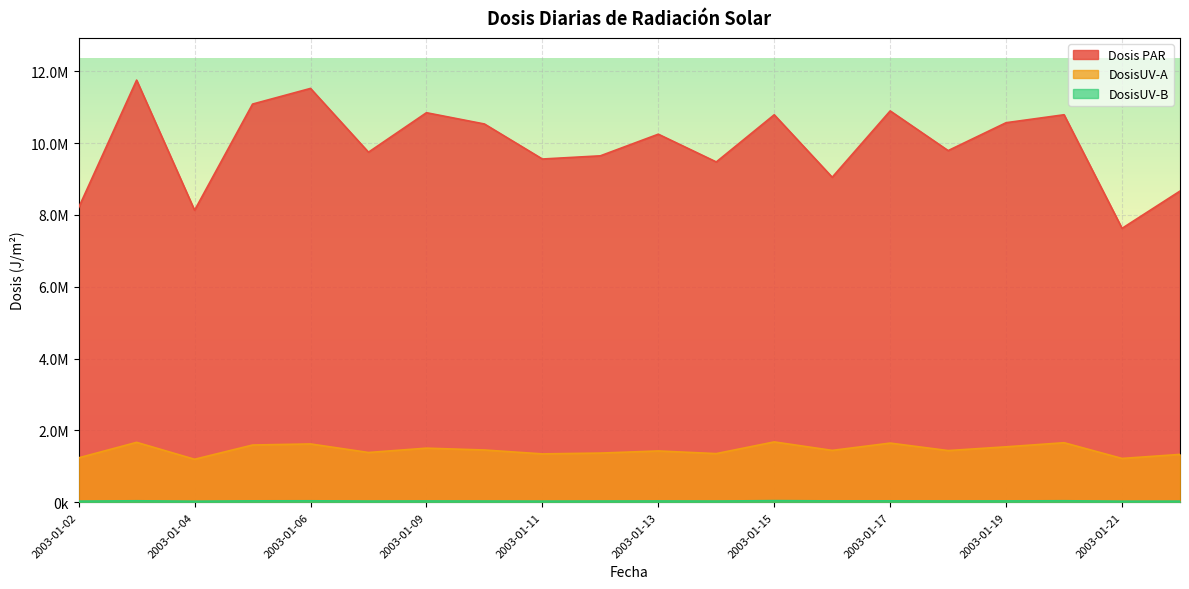

Which has a higher value, 2003-01-15 or 2003-01-07?

2003-01-15